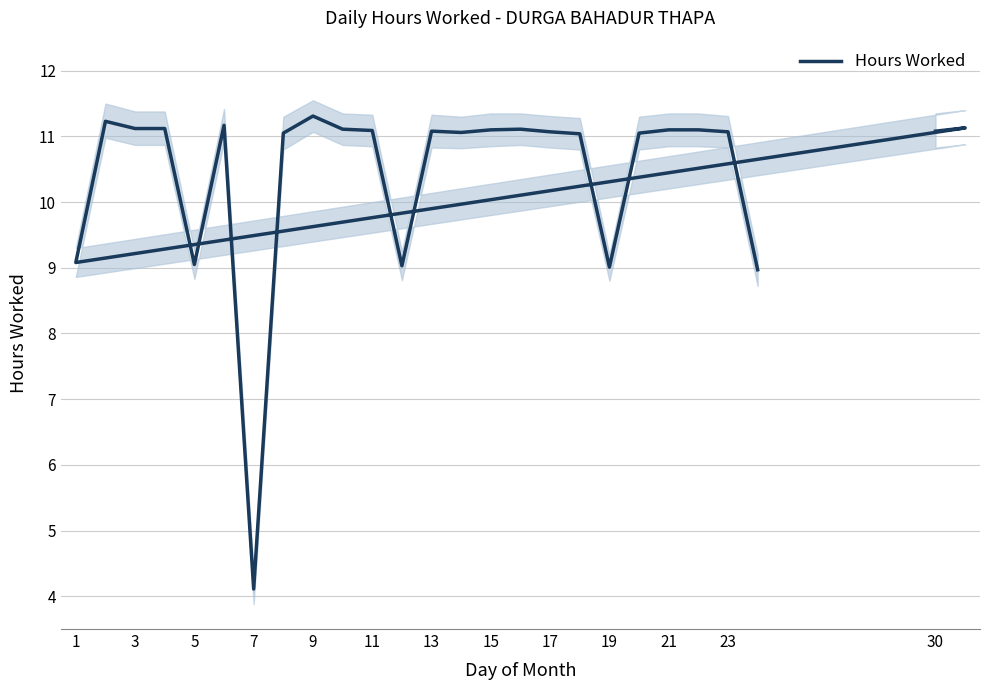

What is the ratio of the value at 13 to the value at 9?

1.0